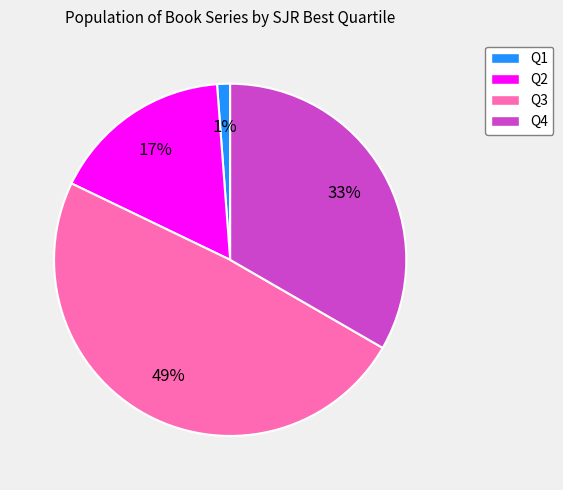

Which slice is the smallest?

Q1